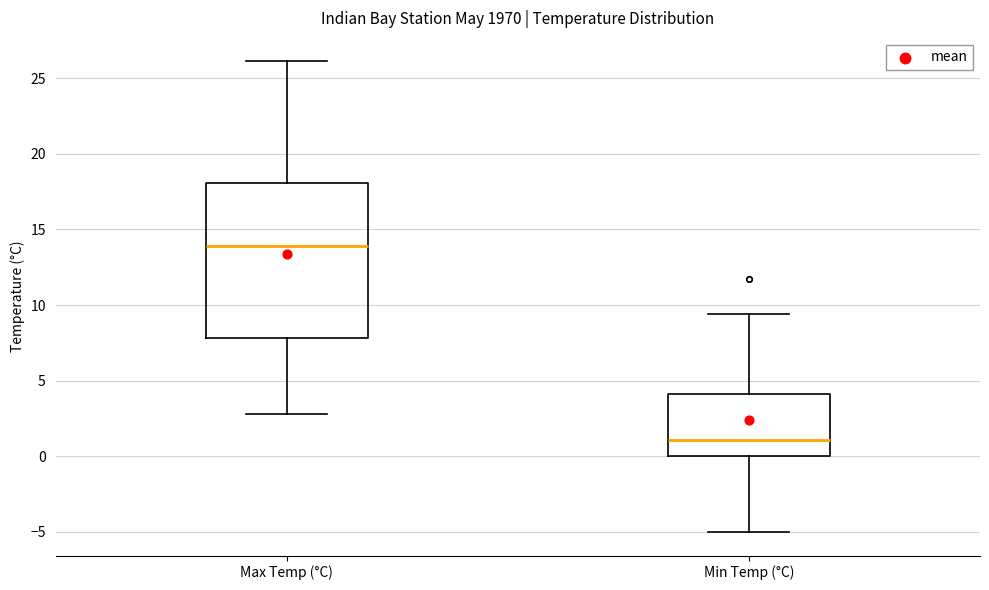

Reading left to right, transcribe this box plot: for each box, give where its median line is, the range the box spans, and where its two whiskers end, as read against the y-axis. The values are not printed on the chart, so give them approximately, as read against the axis.

Max Temp (°C): median 14.0, box 8.0 to 18.0, whiskers 3.0 to 26.0
Min Temp (°C): median 1.0, box 0.0 to 4.0, whiskers -5.0 to 9.5